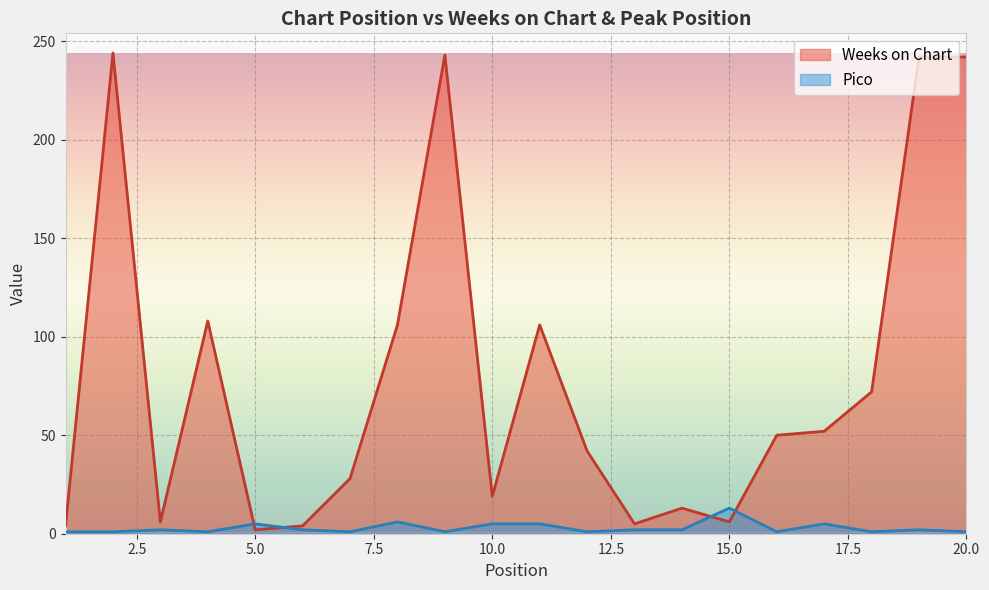

Reading left to right, list all the values displayed in this chart.

Weeks on Chart: 1=4	2=244	3=6	4=108	5=2	6=4	7=28	8=106	9=243	10=19	11=106	12=42	13=5	14=13	15=6	16=50	17=52	18=72	19=242	20=242
Pico: 1=1	2=1	3=2	4=1	5=5	6=2	7=1	8=6	9=1	10=5	11=5	12=1	13=2	14=2	15=13	16=1	17=5	18=1	19=2	20=1